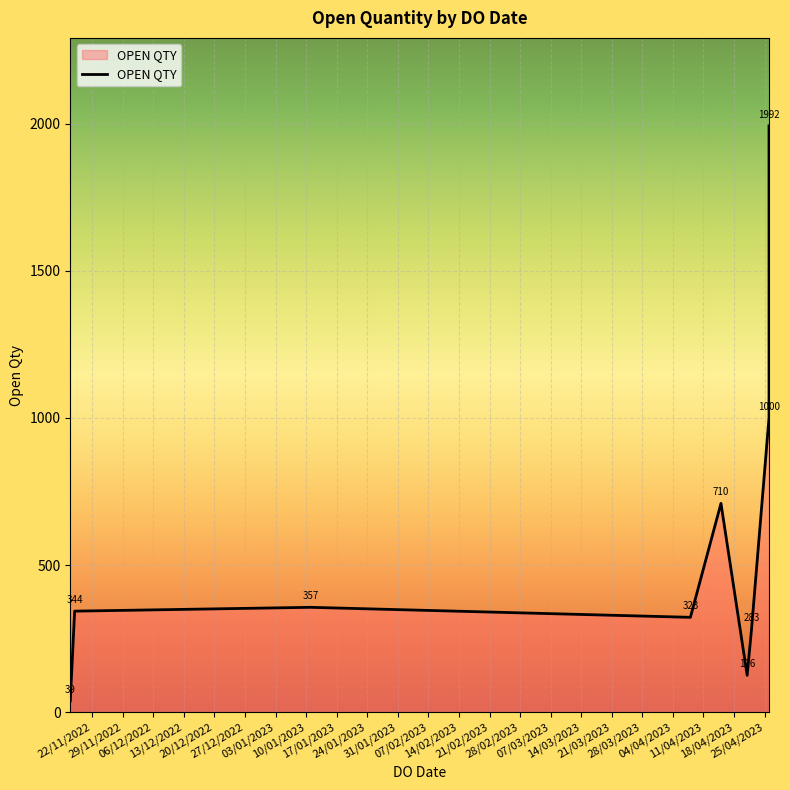

The chart shows a value of 435 at 22/04/2023. True or false?

False